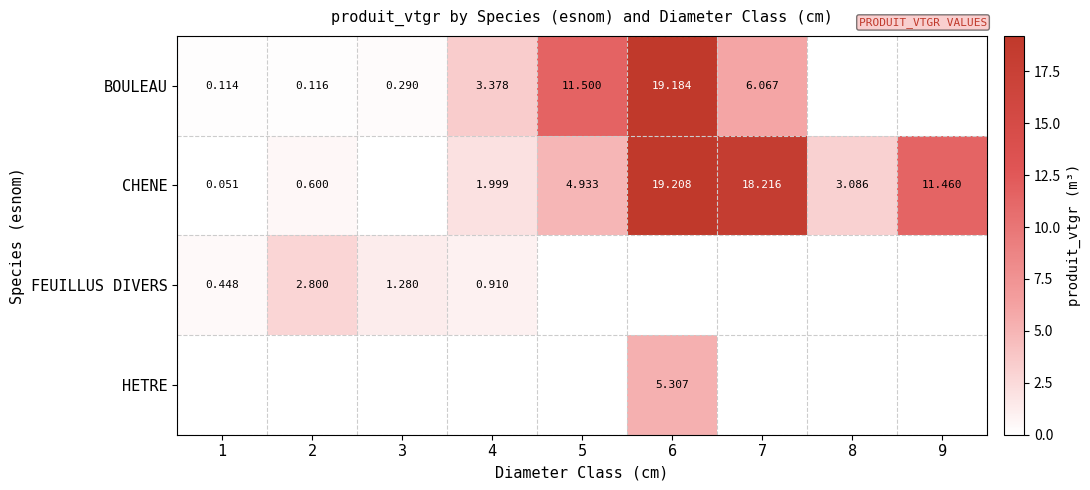

Which label corresponds to the smallest value in the chart?

8